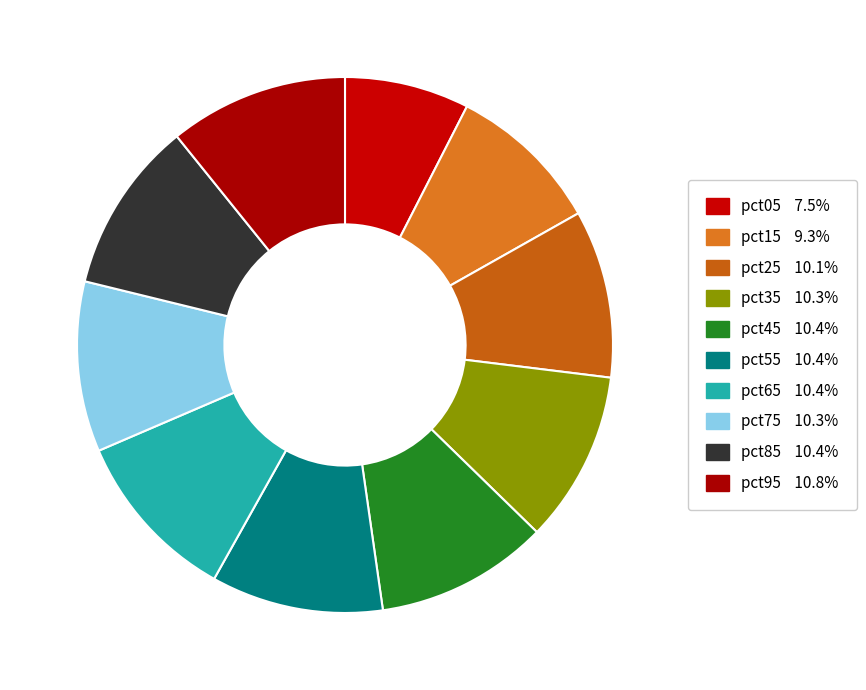

How many slices are in this pie chart?

10